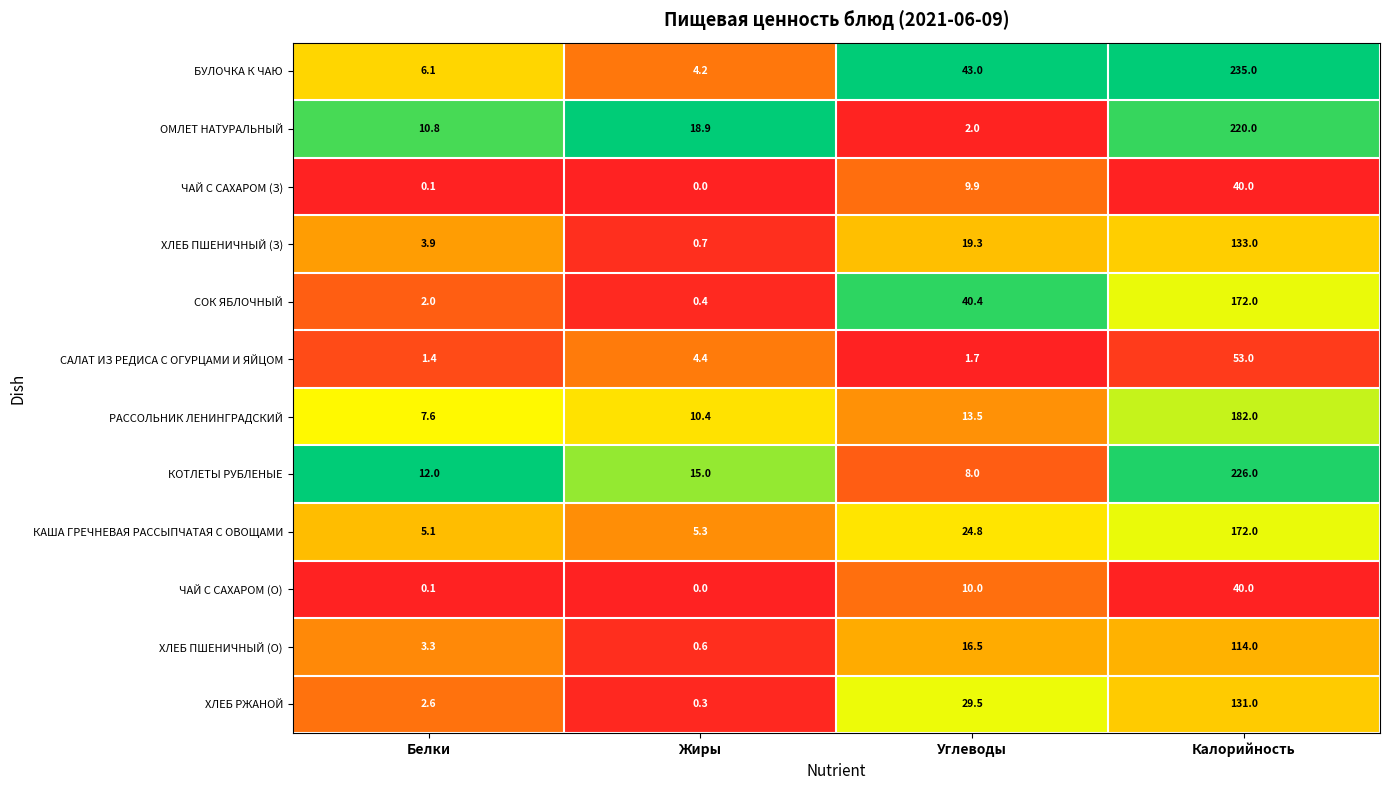

What is the spread (max minus min) of values at Белки?

11.9